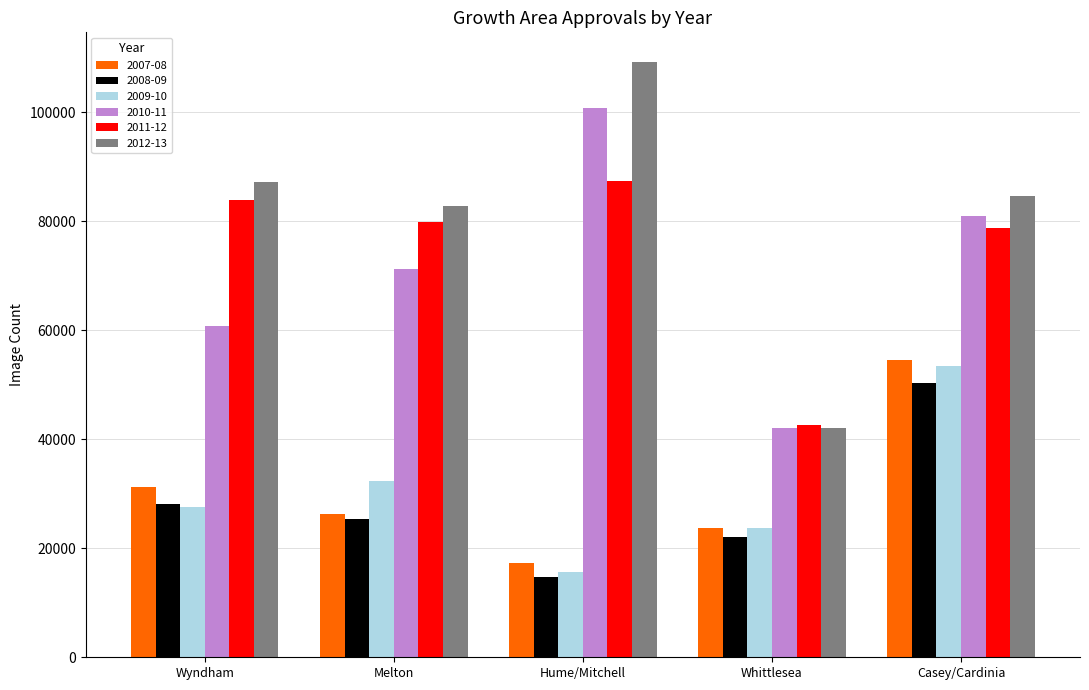

At how many categories does at least one series exceed 66983?

4